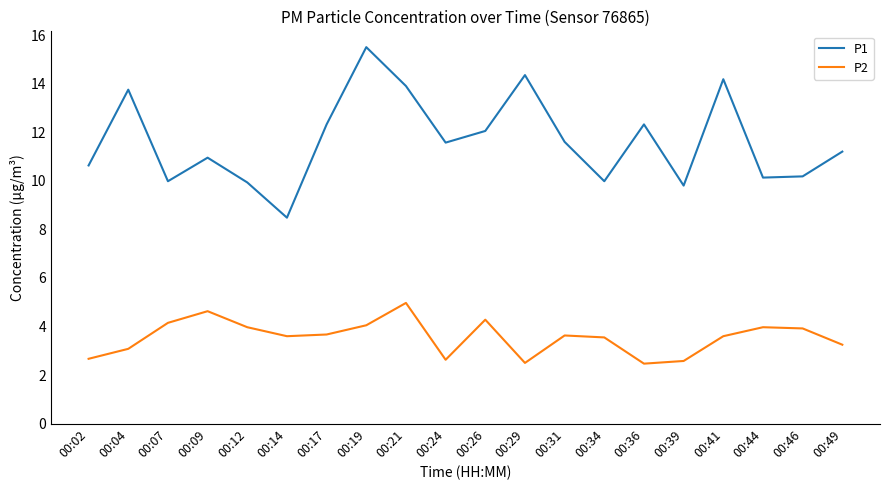

What is the average value of the P1 series?

11.6